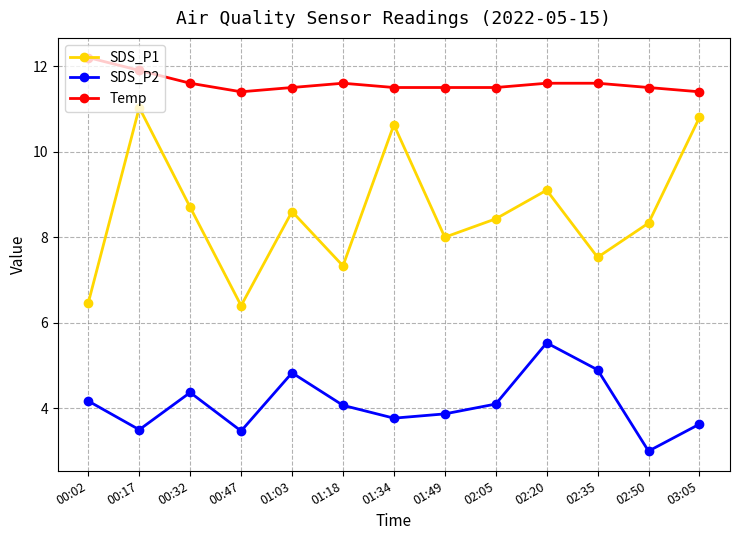

Reading left to right, what are all the values shown in this chart?

SDS_P1: 00:02=6.5	00:17=11.0	00:32=8.7	00:47=6.4	01:03=8.6	01:18=7.3	01:34=10.6	01:49=8.0	02:05=8.4	02:20=9.1	02:35=7.5	02:50=8.3	03:05=10.8
SDS_P2: 00:02=4.2	00:17=3.5	00:32=4.4	00:47=3.5	01:03=4.8	01:18=4.1	01:34=3.8	01:49=3.9	02:05=4.1	02:20=5.5	02:35=4.9	02:50=3.0	03:05=3.6
Temp: 00:02=12.2	00:17=11.9	00:32=11.6	00:47=11.4	01:03=11.5	01:18=11.6	01:34=11.5	01:49=11.5	02:05=11.5	02:20=11.6	02:35=11.6	02:50=11.5	03:05=11.4